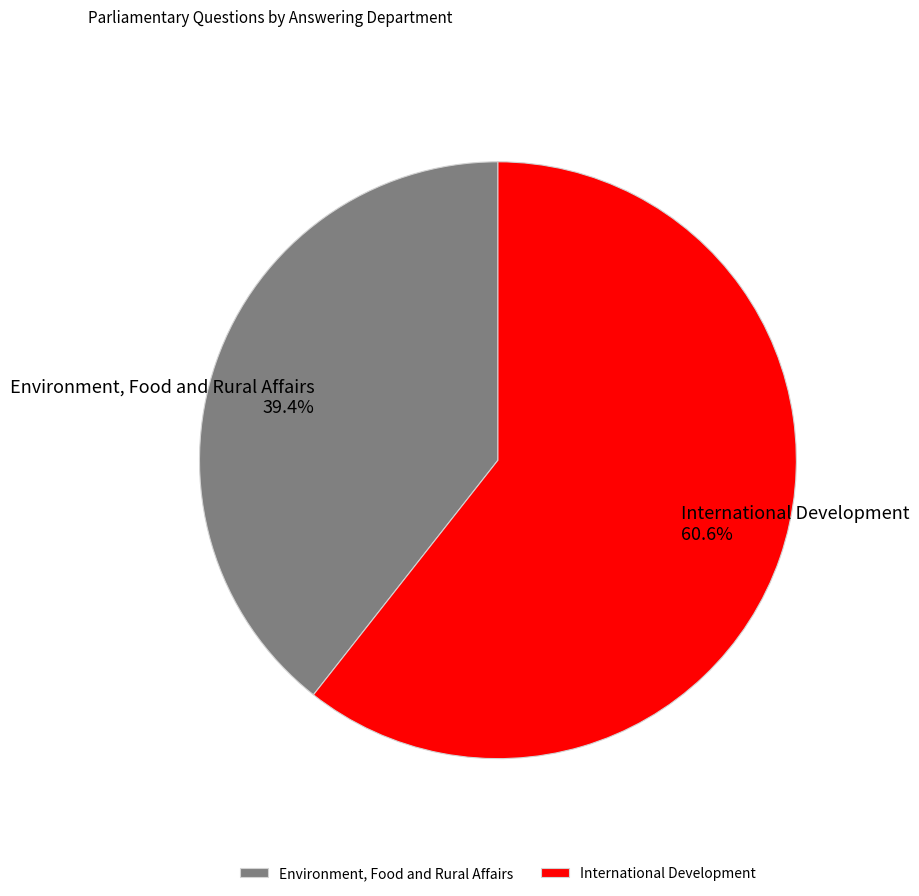

Which slice is the largest?

International Development